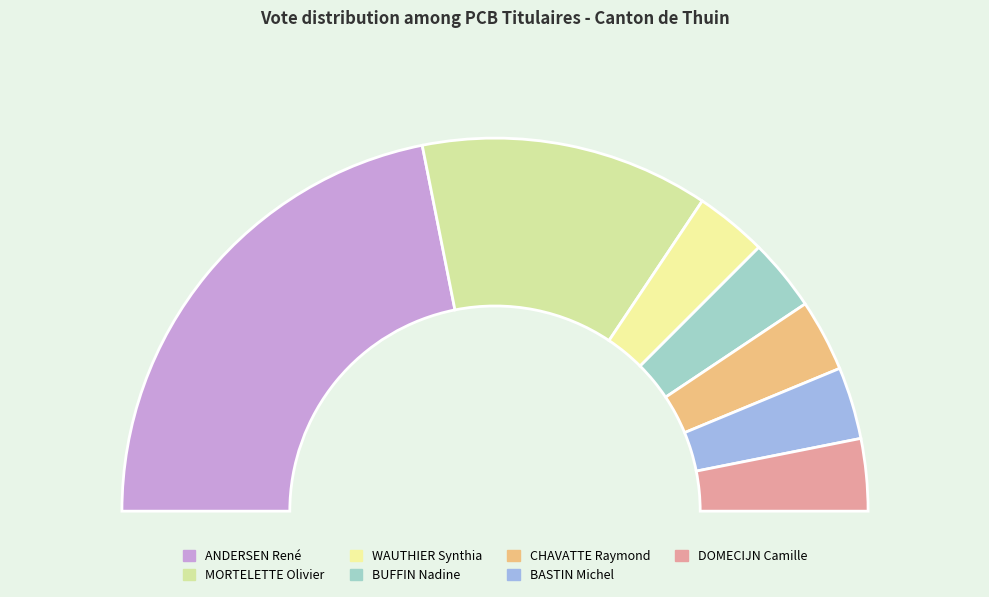

What is the smallest slice in the pie chart?

WAUTHIER Synthia